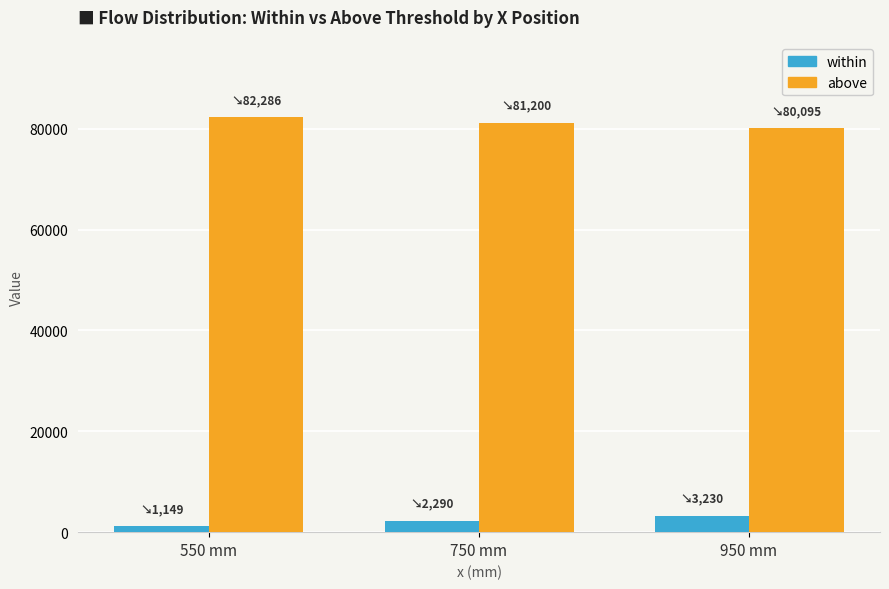

How many bars are there in each group?

2